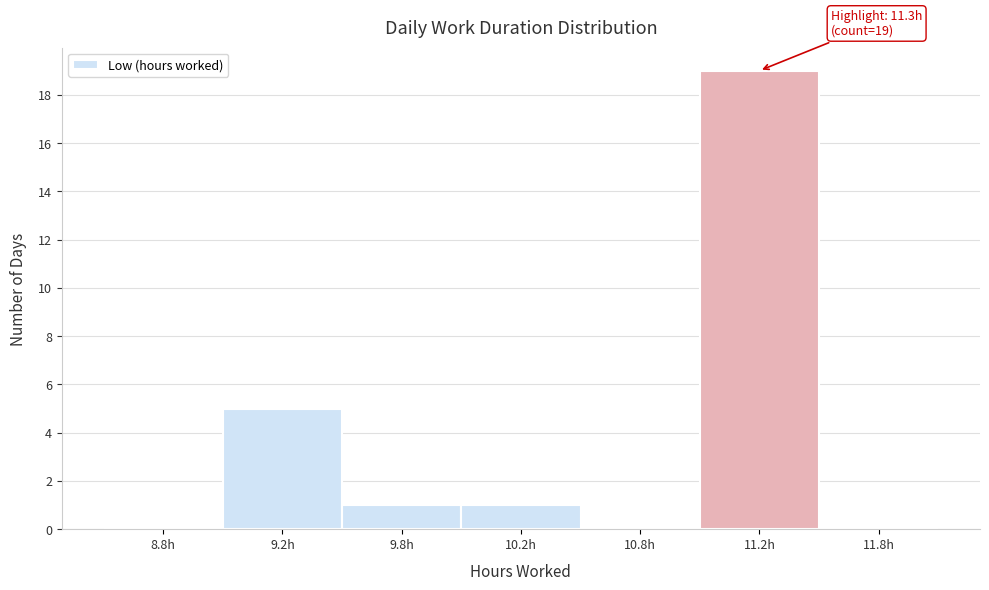

Reading left to right, extract all data points from this chart.

8.8h=0	9.2h=5	9.8h=1	10.2h=1	10.8h=0	11.2h=19	11.8h=0